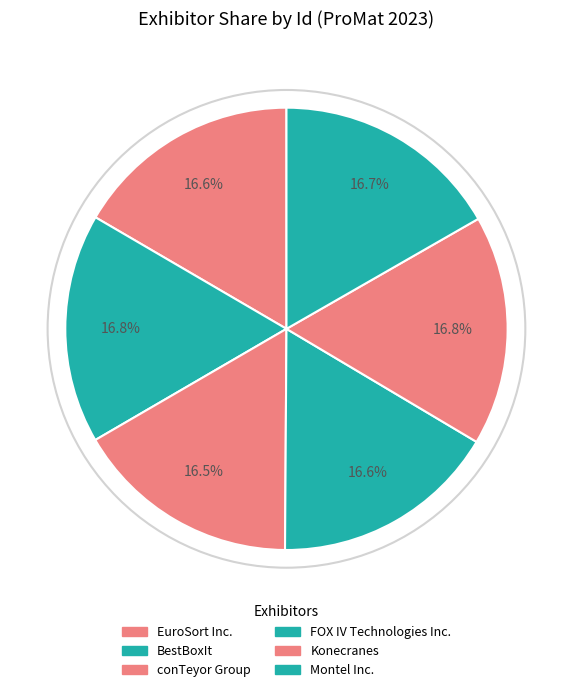

Does EuroSort Inc. represent more than half of the total?

No